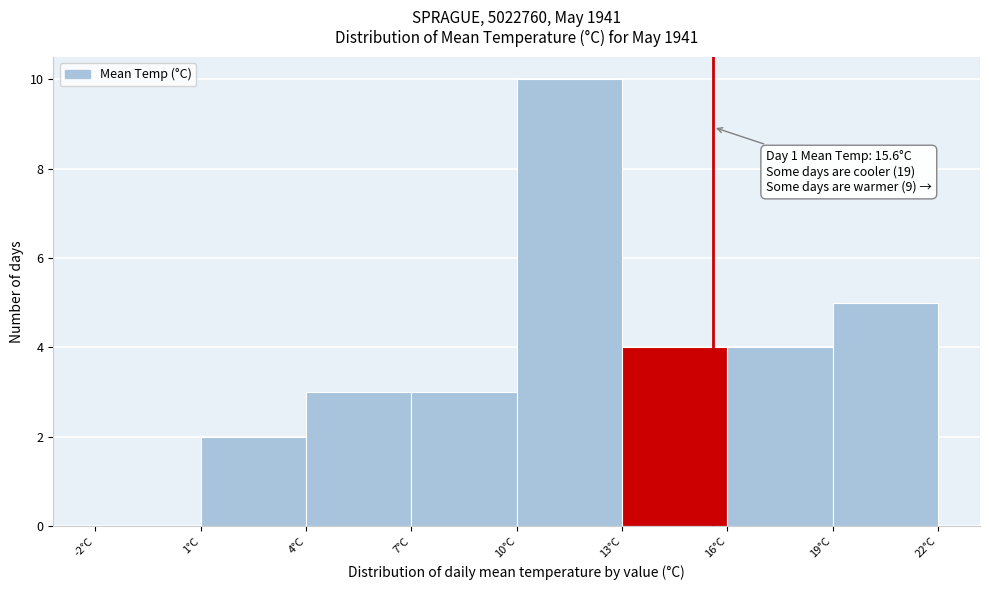

Which range on the x-axis has the tallest bar?

10 to 13